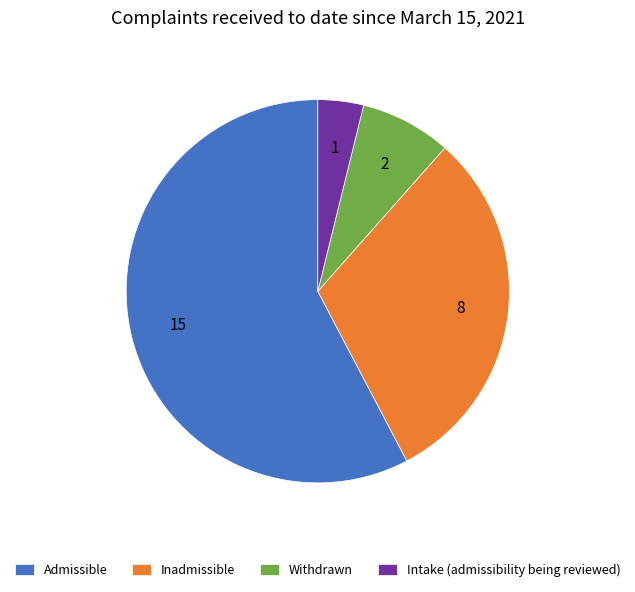

Approximately how many times larger is the value at Intake (admissibility being reviewed) compared to Withdrawn?

0.5